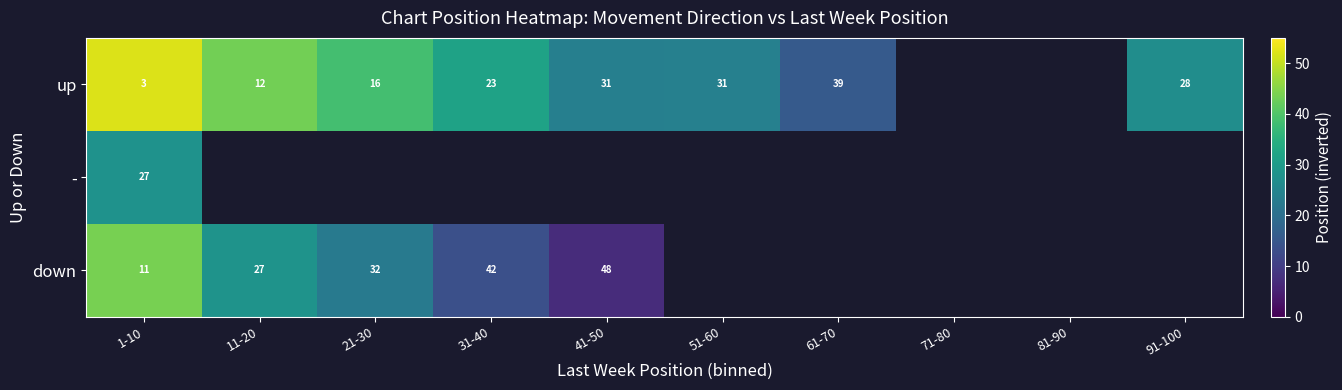

Is it true that down equals 39 at 11-20?

False